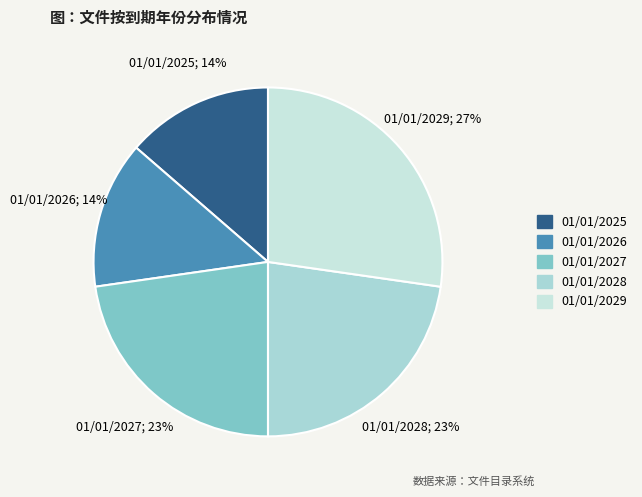

Is 01/01/2028 the majority of the pie?

No